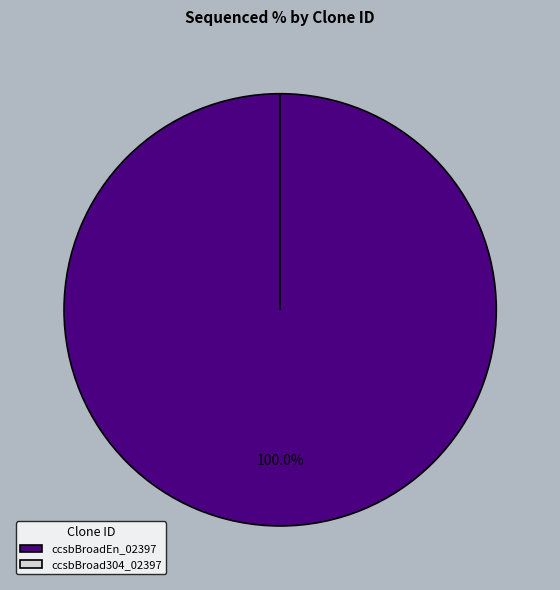

Rank the categories by value from lowest to highest.

ccsbBroad304_02397, ccsbBroadEn_02397